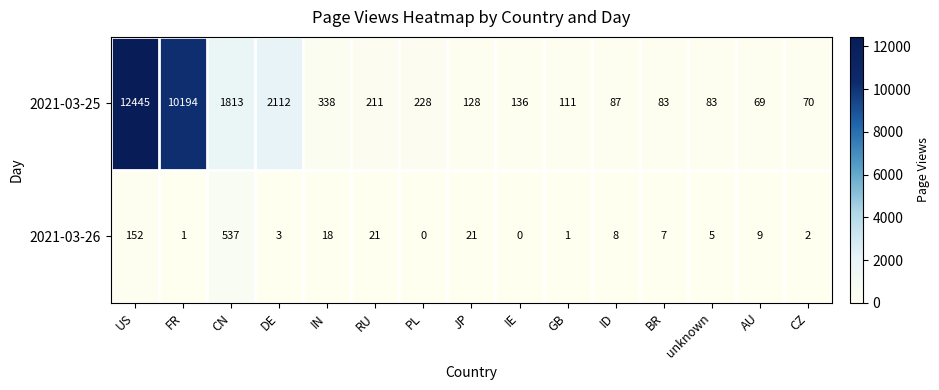

Which series changed the most between US and IN?

2021-03-25